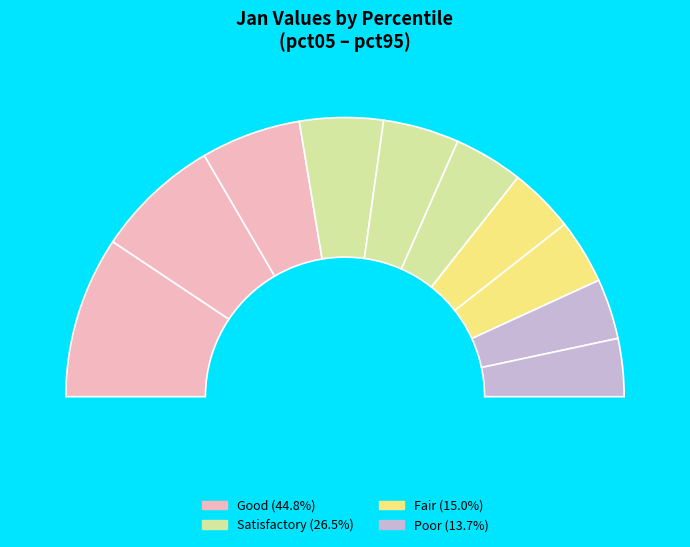

To the nearest percent, what is the average slice percentage?

10%